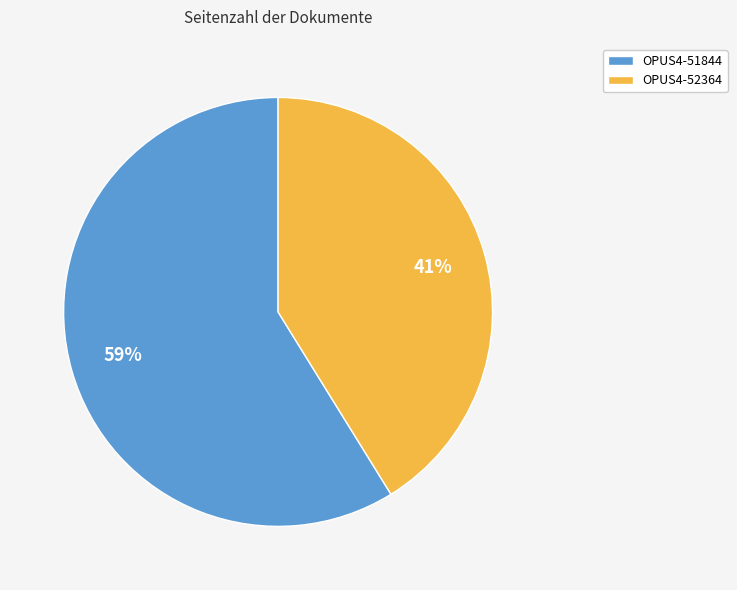

What is the smallest slice in the pie chart?

OPUS4-52364